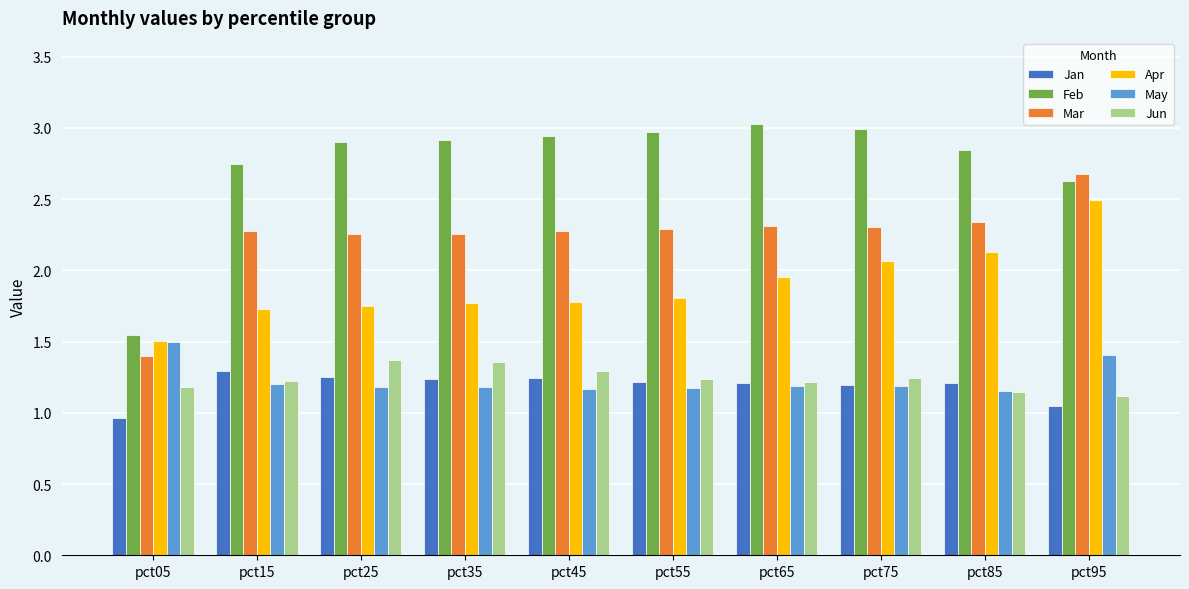

Count the number of categories in the chart.

10